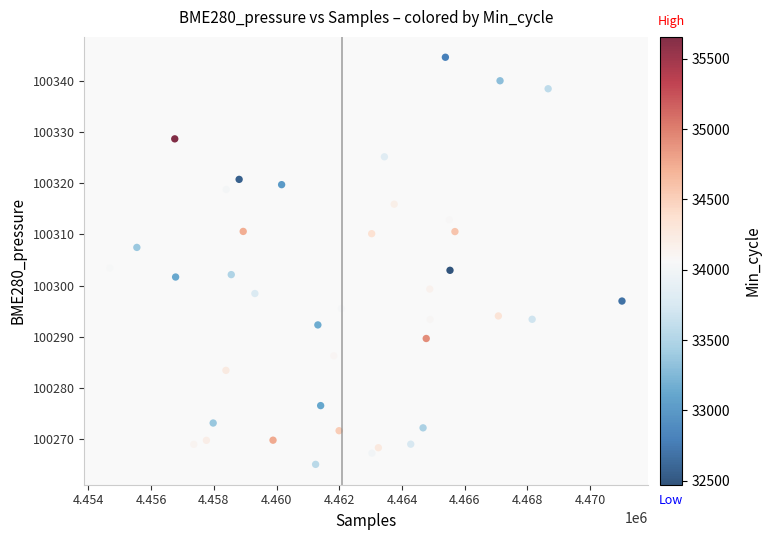

What is the range of X values (max minus min)?

16332.0